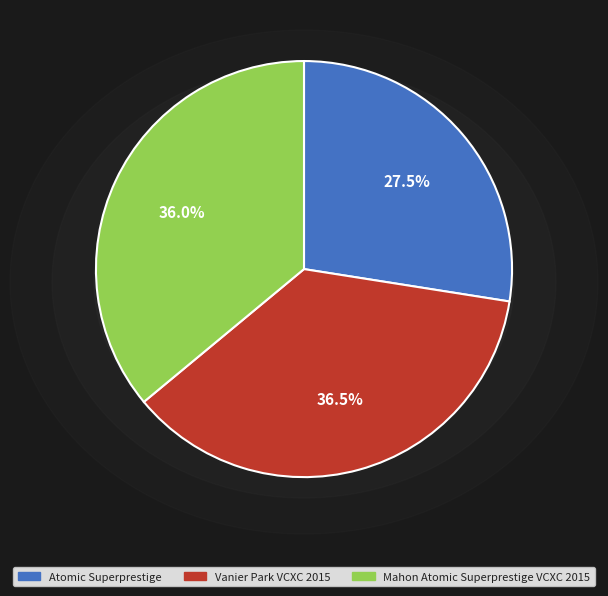

Which category has the smallest portion of the pie?

Atomic Superprestige